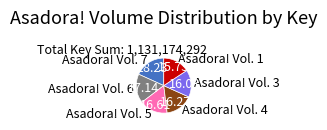

Is there a majority slice in this chart?

No